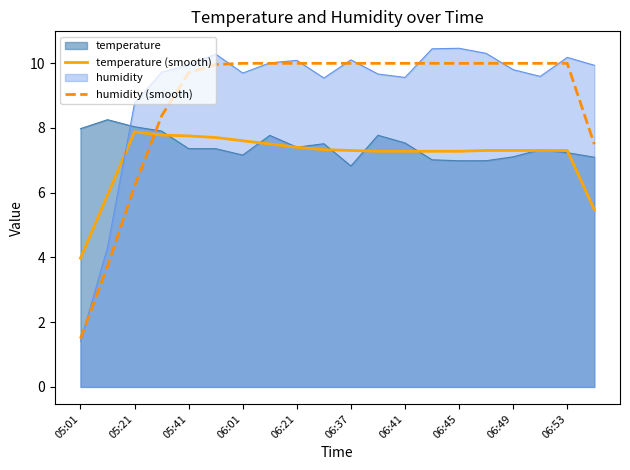

How many intersections are there between temperature (smooth) and humidity (smooth)?

1